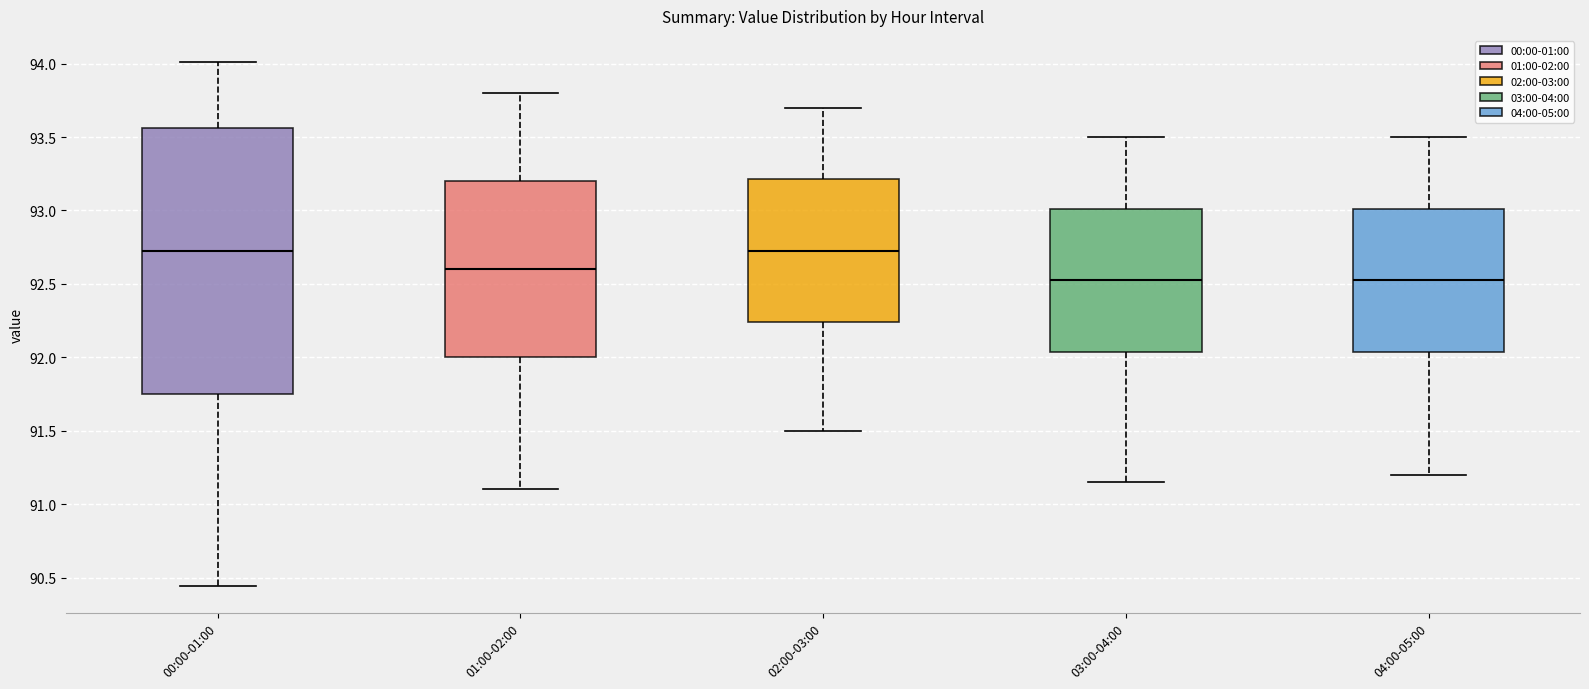

Which box is the tallest, from its lower edge to its upper edge?

00:00-01:00